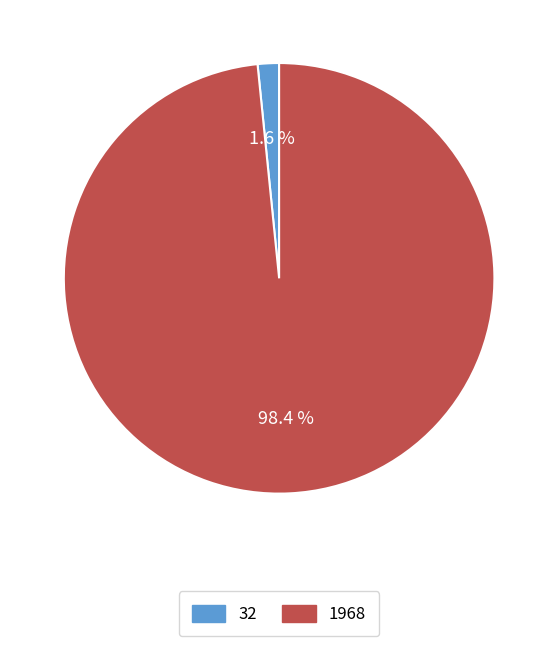

How many segments does this pie chart have?

2